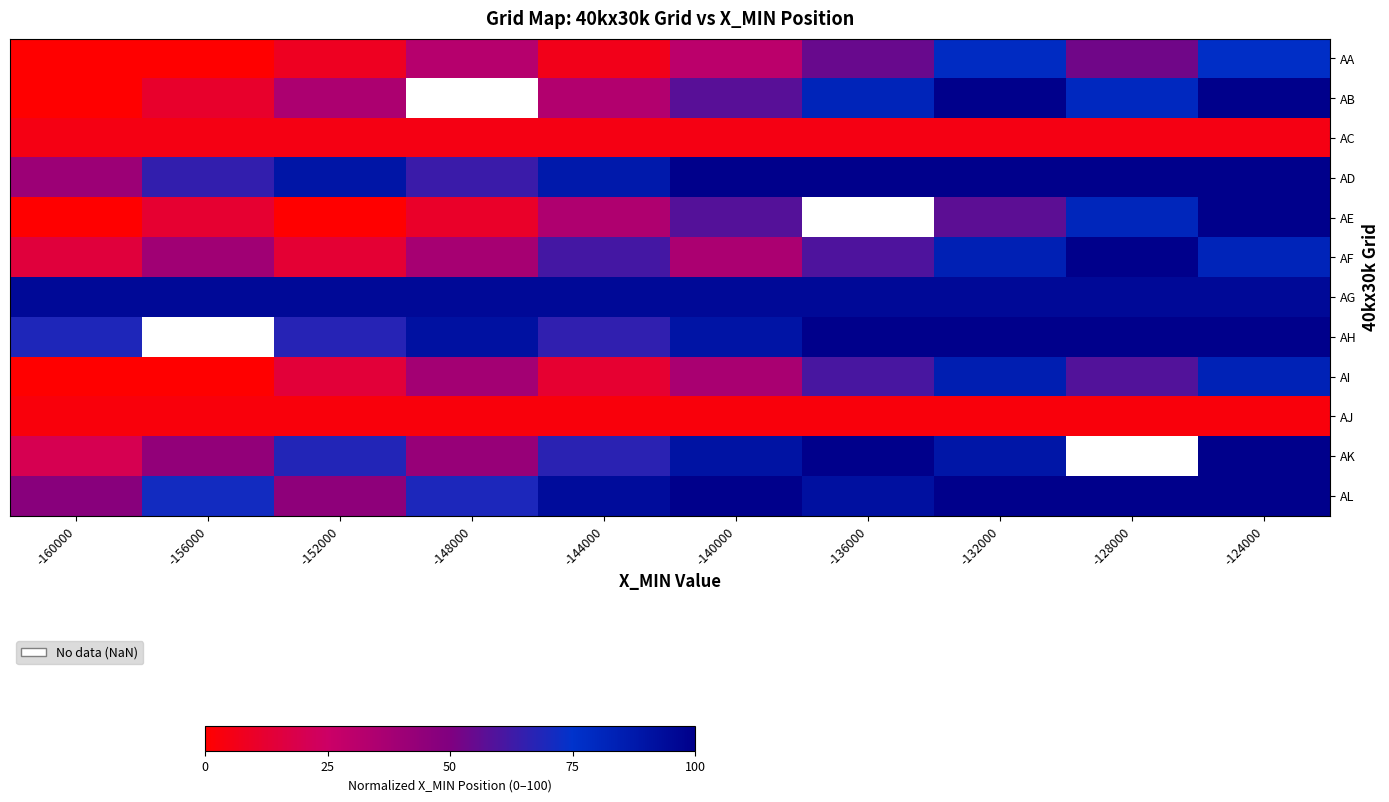

Read the AG value at -156000.

95.0